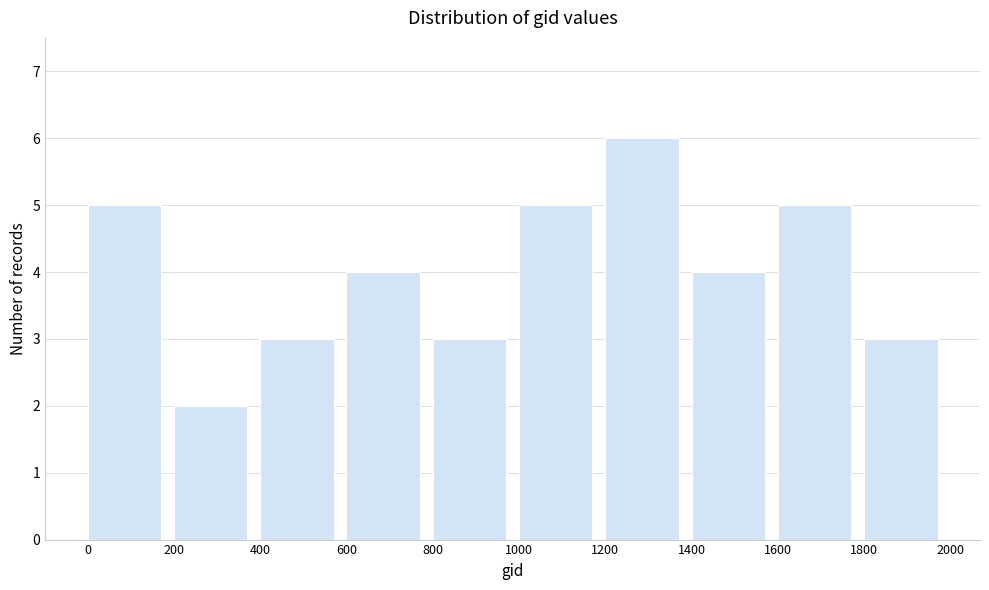

What is the height of the bar covering 1400 to 1600 on the x-axis? The values are not printed on the chart, so give them approximately, as read against the axis.

4